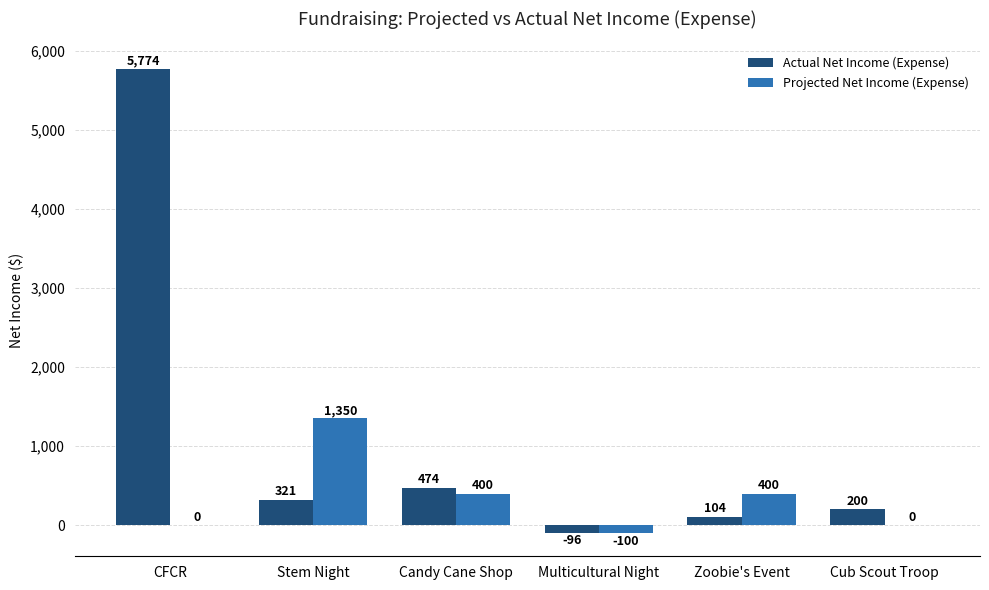

What is the spread (max minus min) of values at CFCR?

5774.0